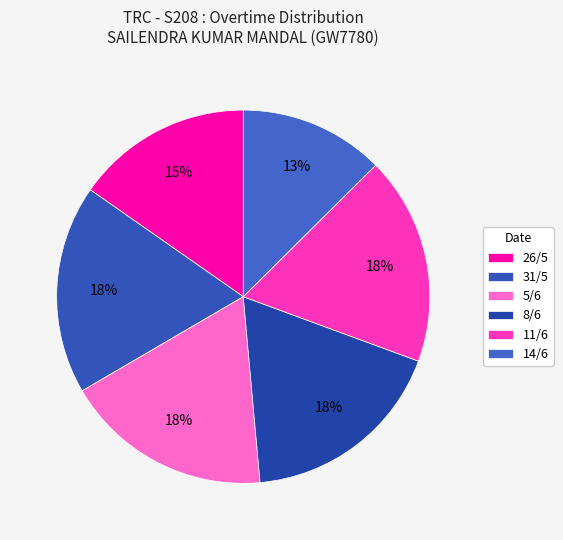

The 14/6 slice represents 1% of the pie. True or false?

False